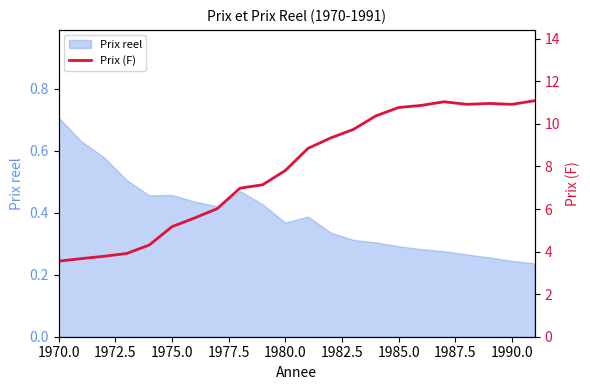

Between 1992.5 and 10, which is larger?

10